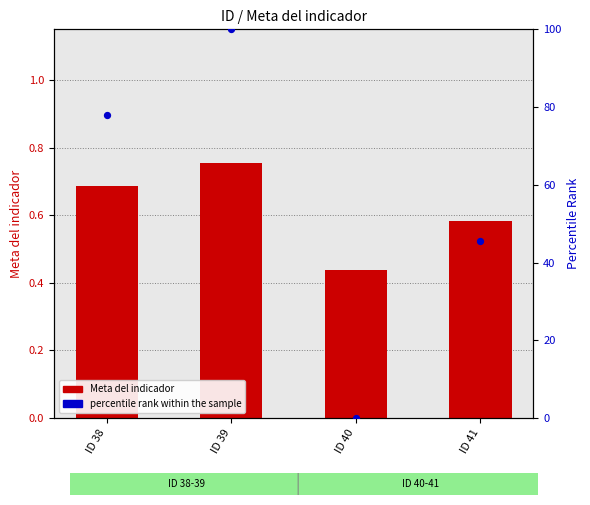

Which series has the largest total across all categories?

percentile rank within the sample